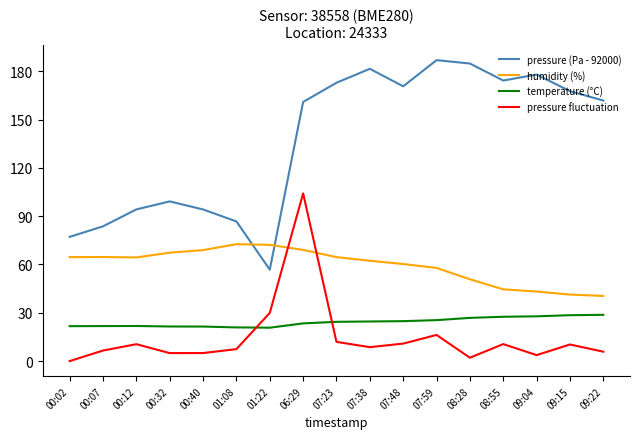

Which category has the lowest value across all series?

00:02